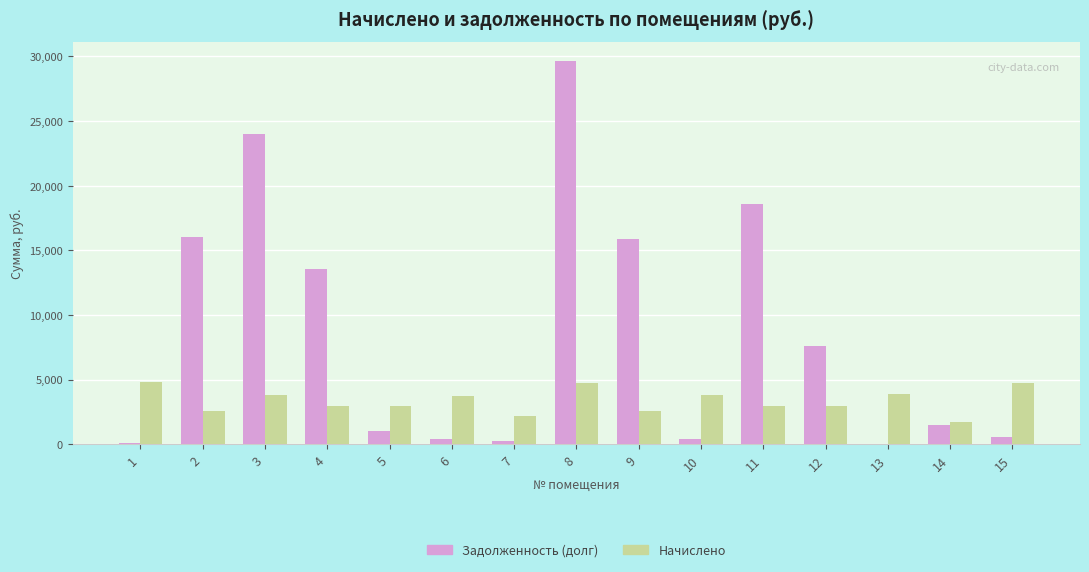

Which label corresponds to the largest value in the chart?

8